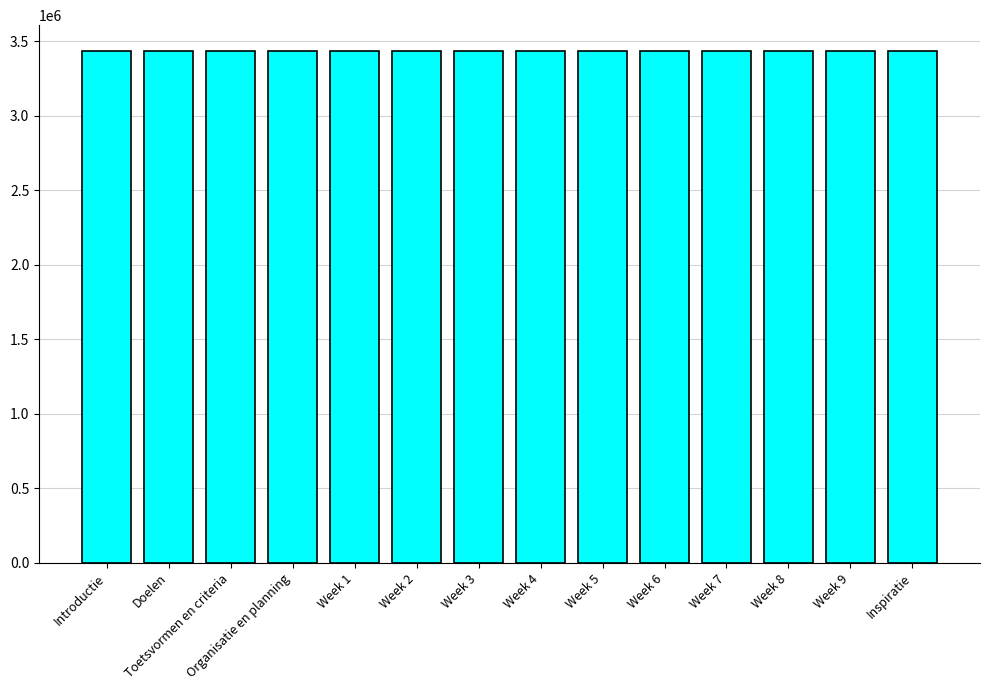

What is the maximum value shown in the chart?

3436541